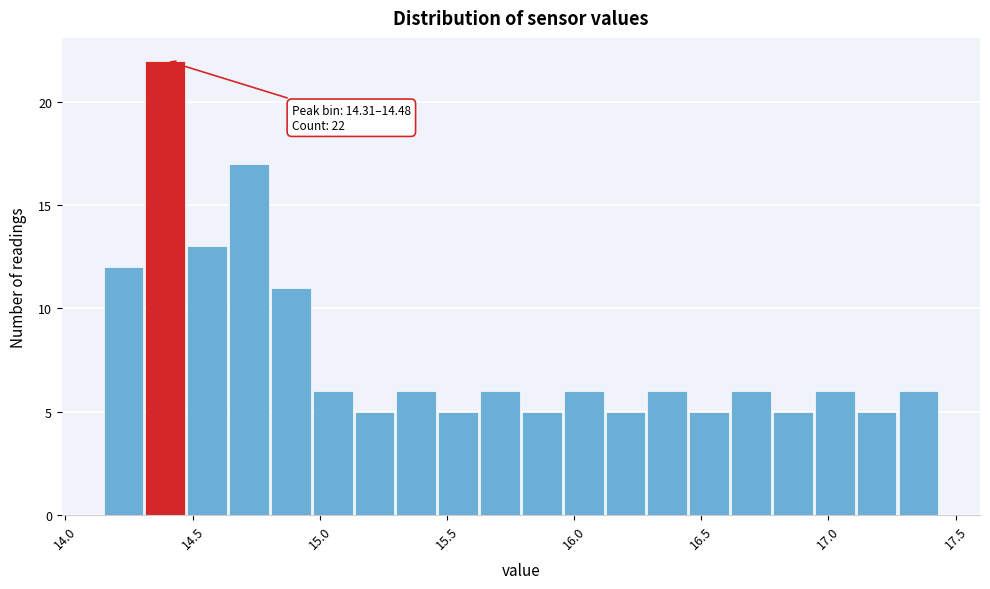

Read against the x-axis, roughly where is the centre of the tallest bar?

14.40